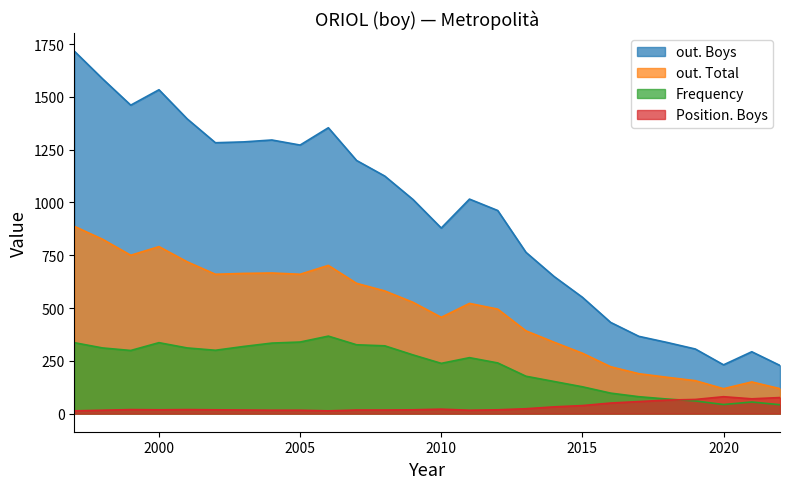

What value does the Position. Boys series have at 2022, to the nearest 10?

80